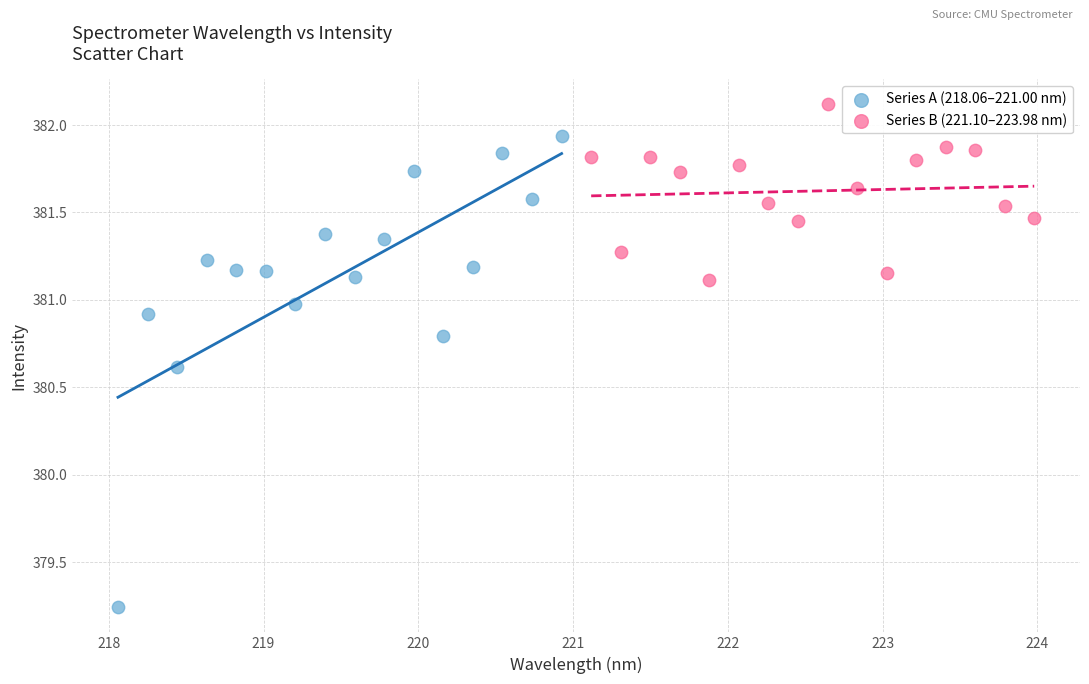

Which series contains the lowest Y value?

Series A (218.06–221.00 nm)